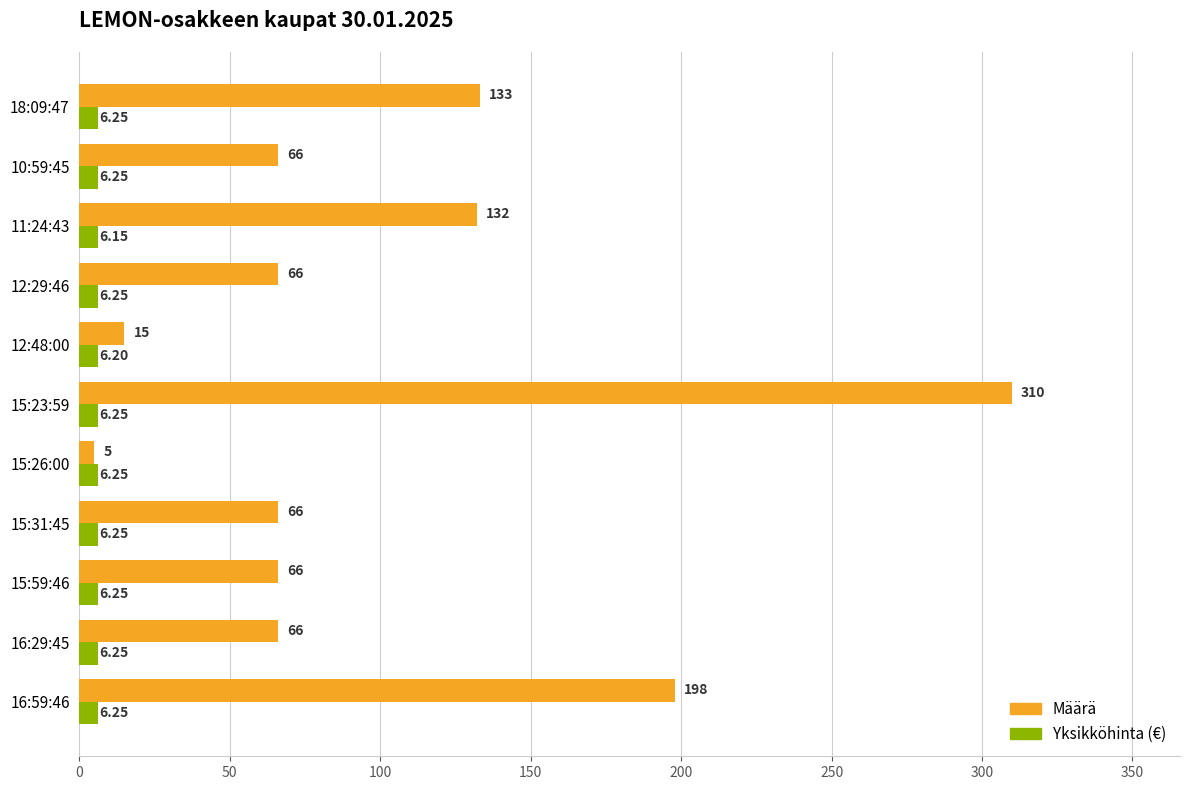

Which series has the widest spread of values?

Määrä